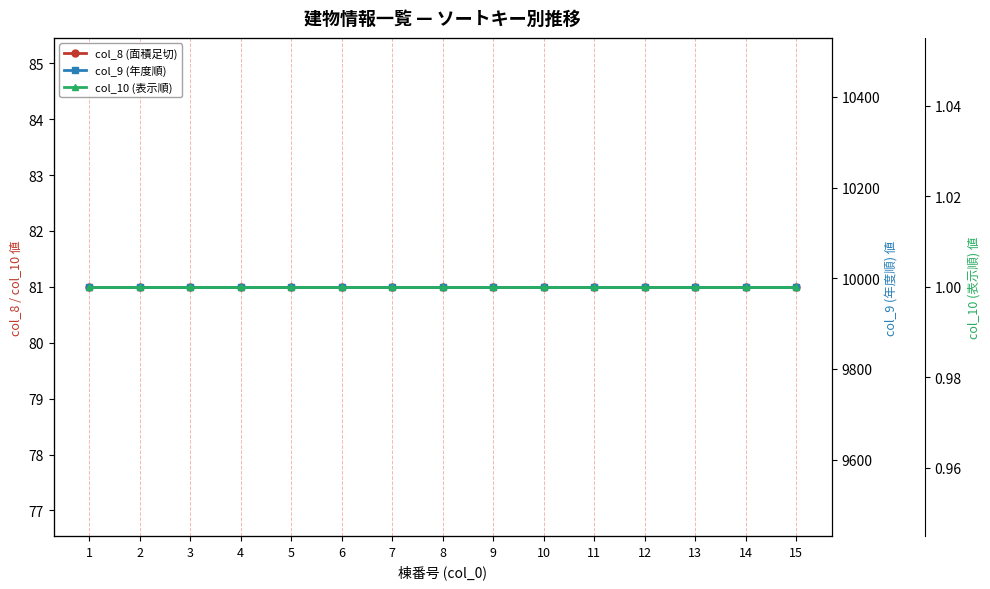

List the labels in order of col_9 (年度順) value, smallest first.

1, 2, 3, 4, 5, 6, 7, 8, 9, 10, 11, 12, 13, 14, 15